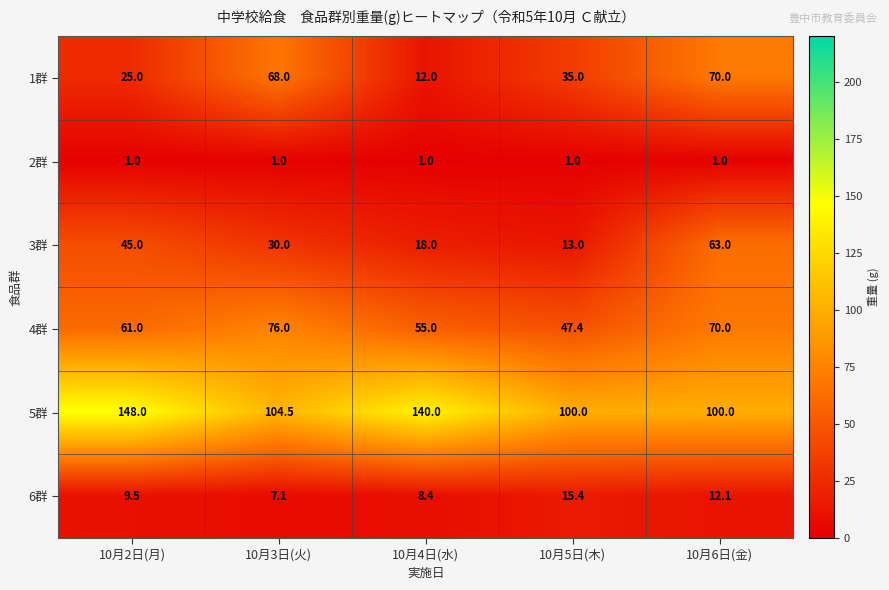

Which series has the largest total across all categories?

5群